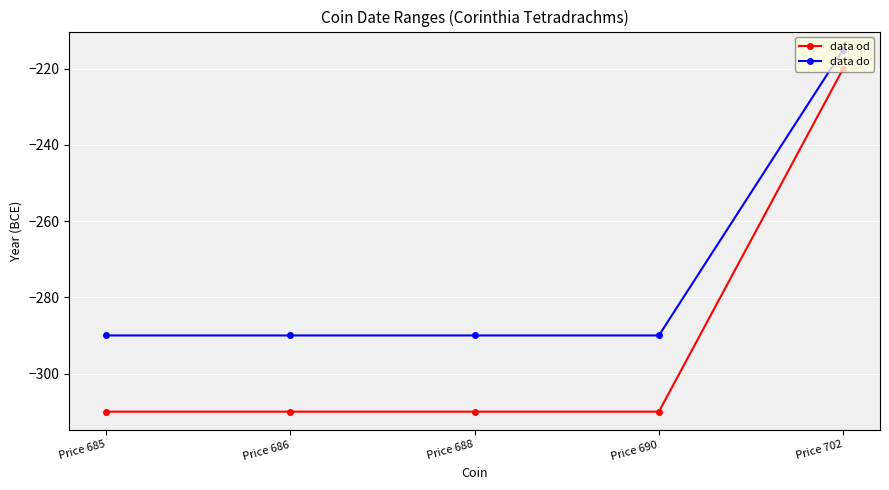

What is the value of the data od point at the 1st from the left?

-310